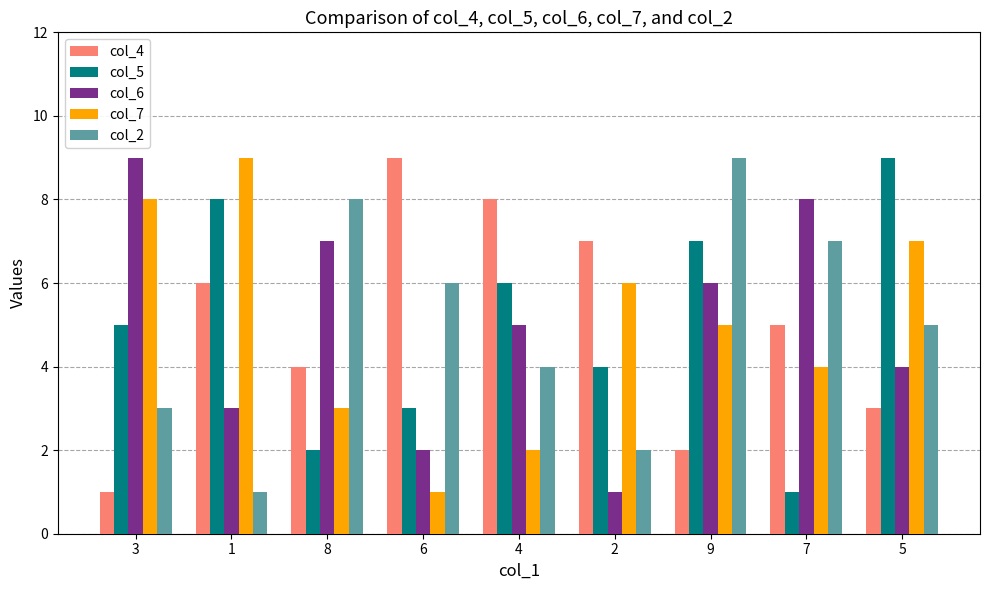

Which series changed the most between 6 and 9?

col_4